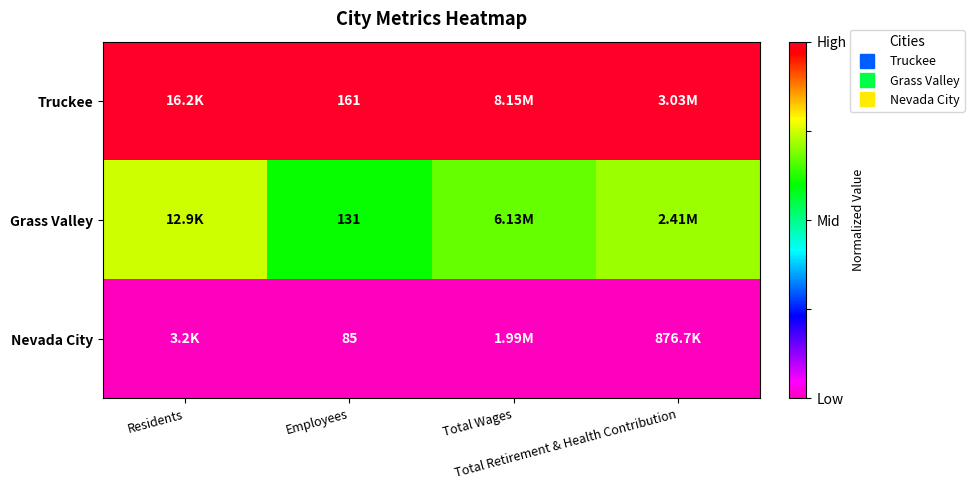

Between Residents and Total Retirement & Health Contribution, which series saw the biggest shift?

Grass Valley